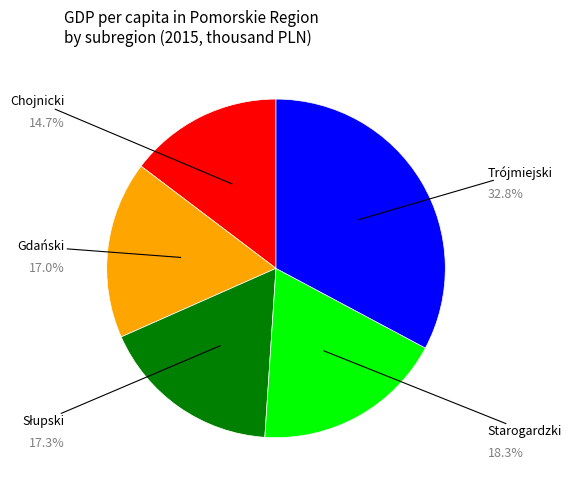

To the nearest percent, what portion does Chojnicki represent?

15%